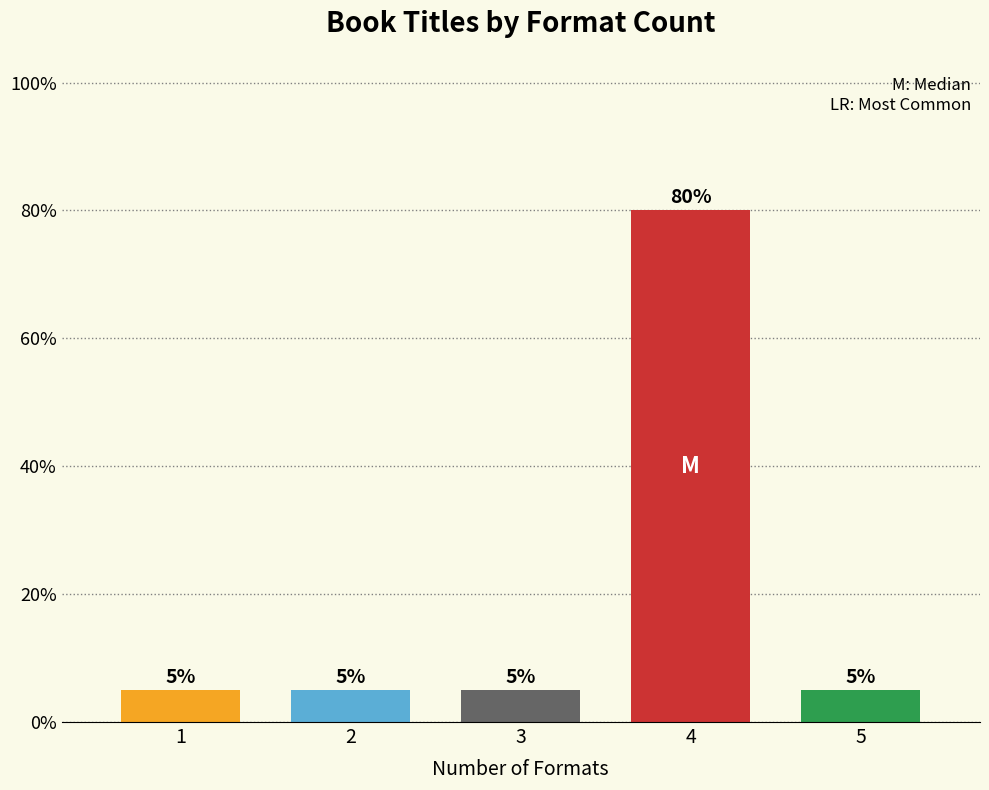

Reading left to right, list all the values displayed in this chart.

1=5	2=5	3=5	4=80	5=5